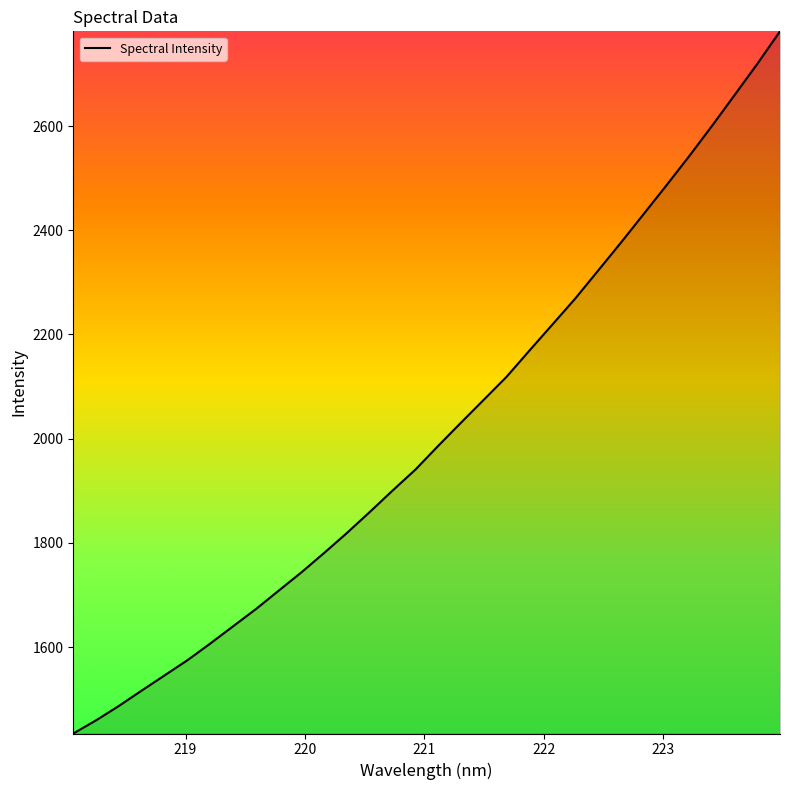

What is the difference between the maximum and minimum values?

1347.4